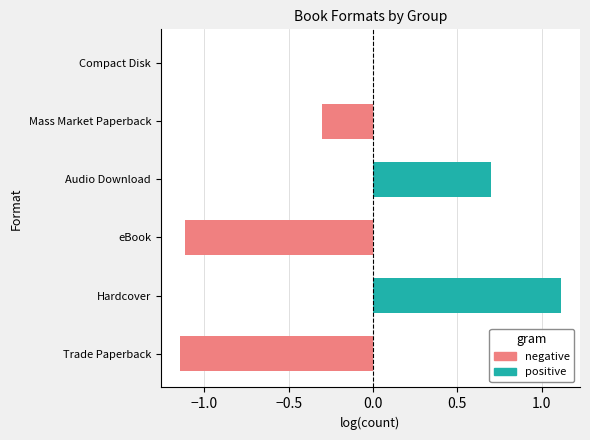

How many series are shown in this chart?

2